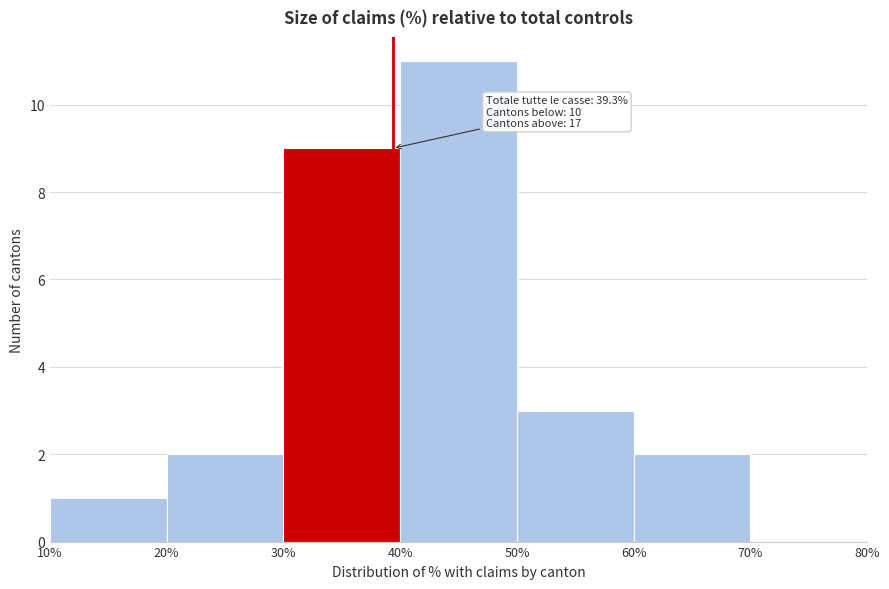

Which range on the x-axis has the tallest bar?

40% to 50%